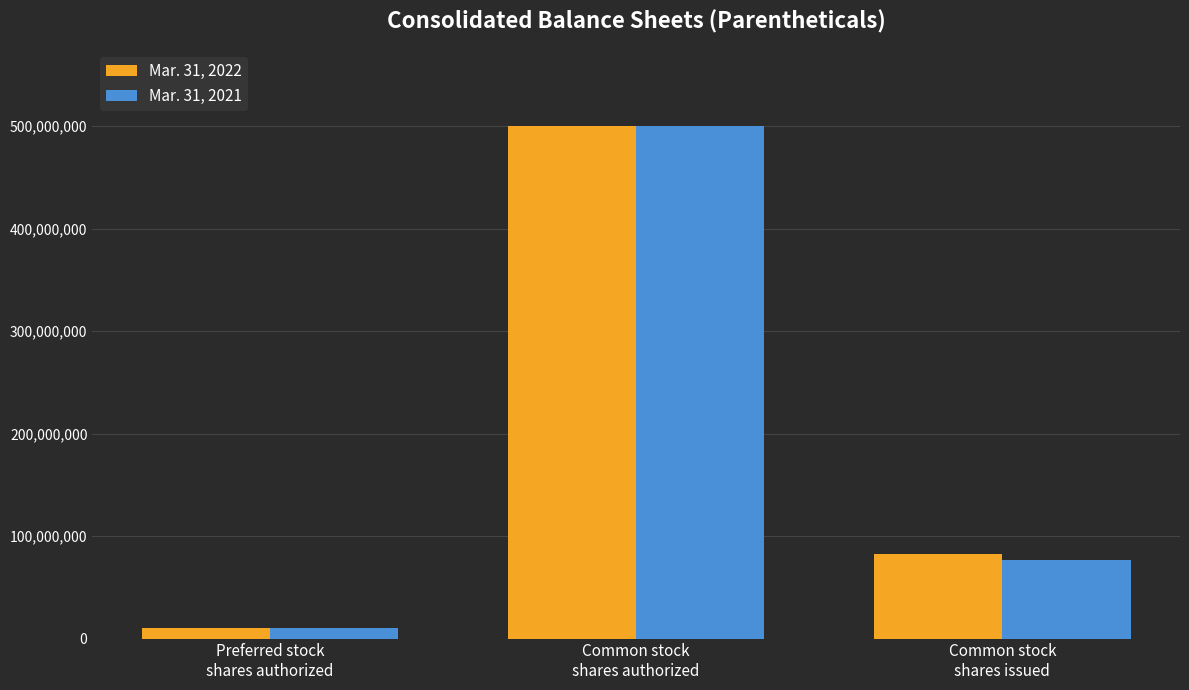

Count the Mar. 31, 2021 values in the range 10000000 to 500000000.

3